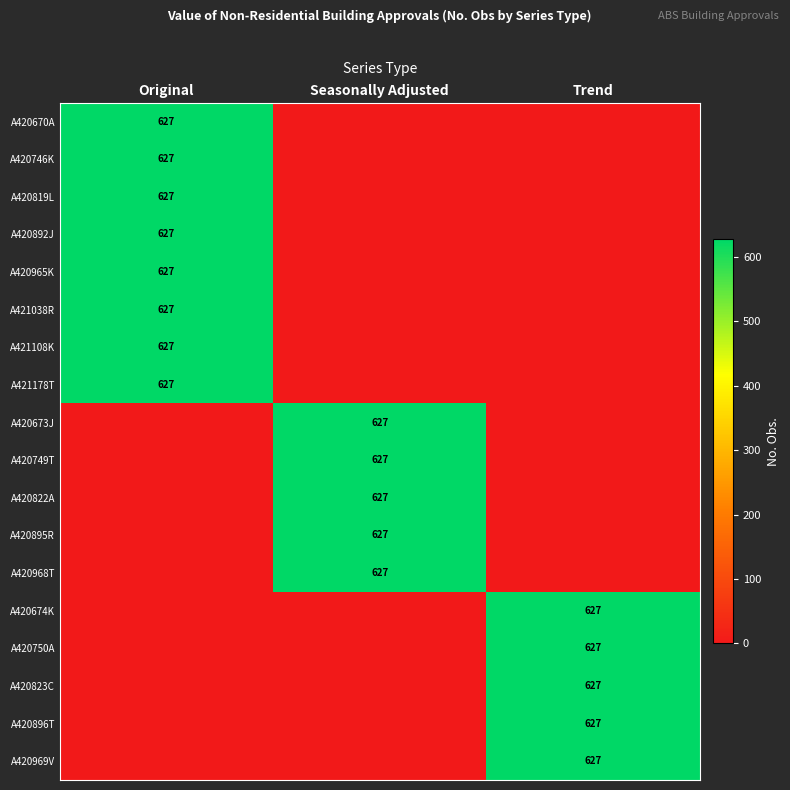

Which has a higher value, Seasonally Adjusted or Trend?

Seasonally Adjusted